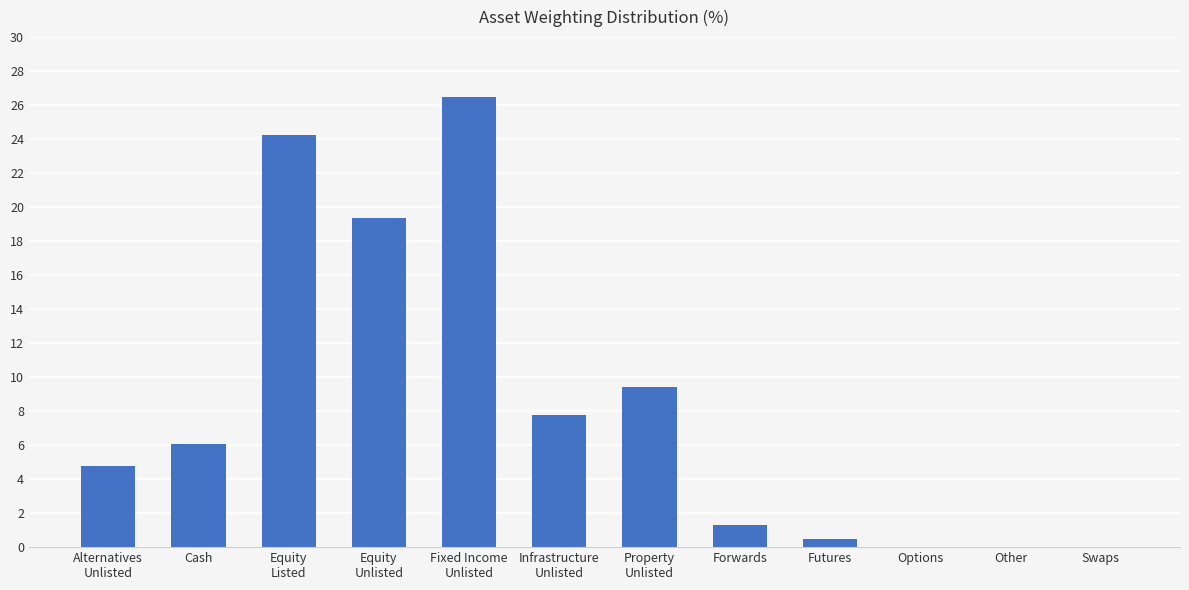

Count the number of categories in the chart.

12